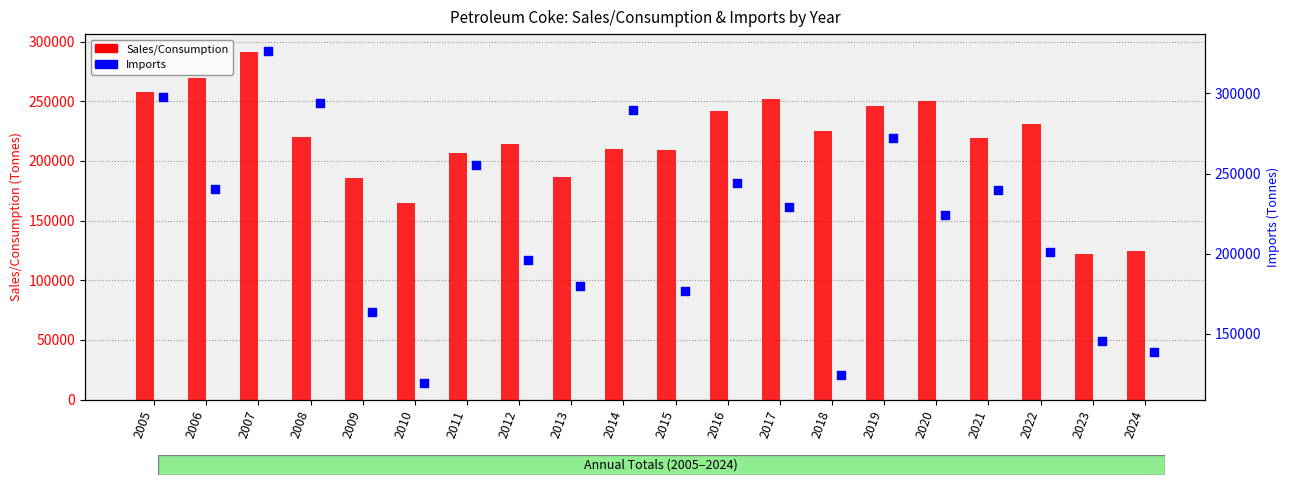

What are all the series names shown in the legend?

Sales/Consumption, Imports